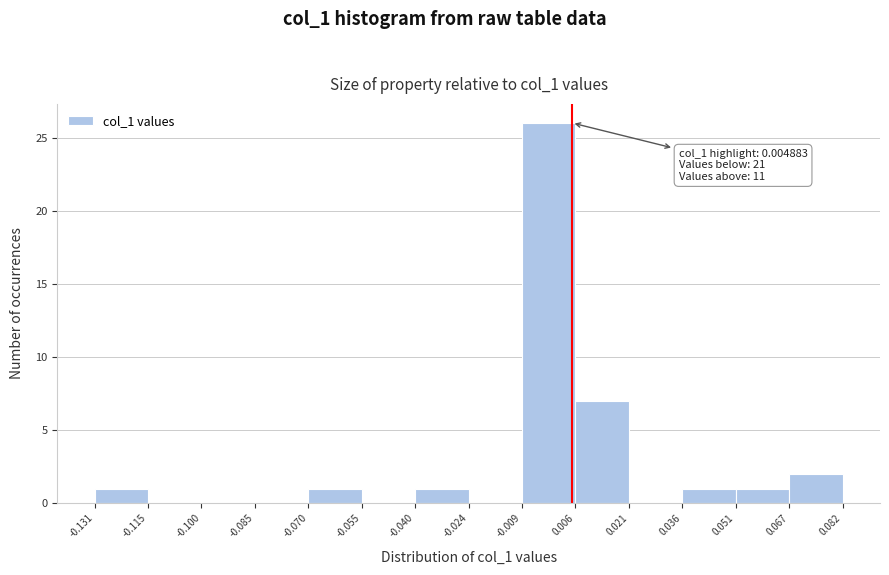

Which range on the x-axis has the tallest bar?

-0.009 to 0.006